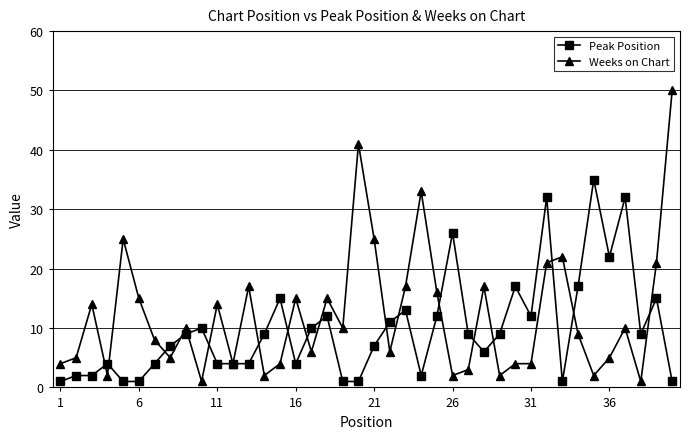

Which series has the largest total across all categories?

Weeks on Chart